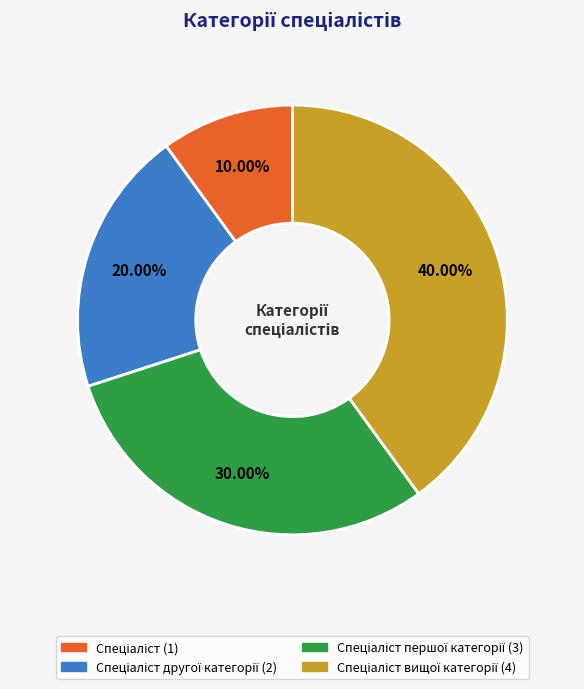

Does any single category account for the majority?

No